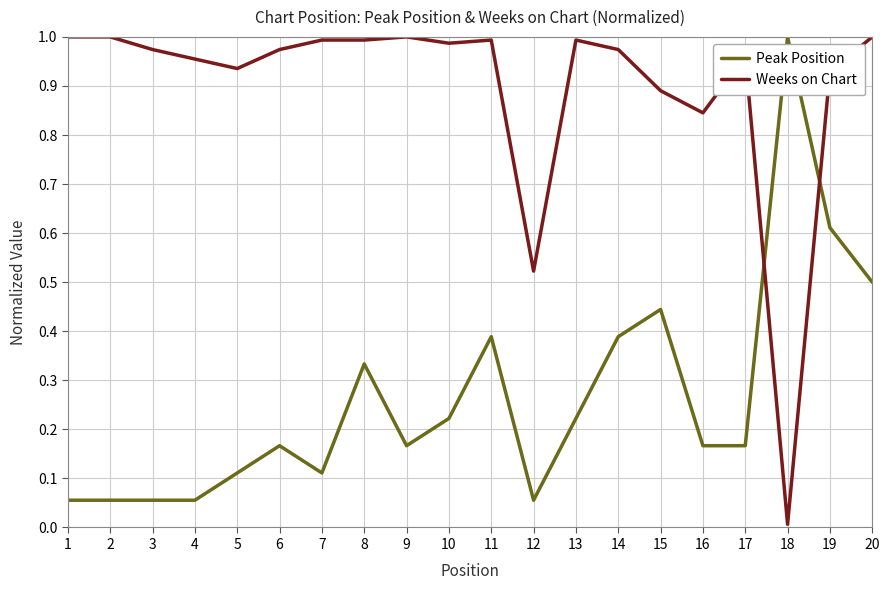

Where is the first local minimum for Weeks on Chart?

5